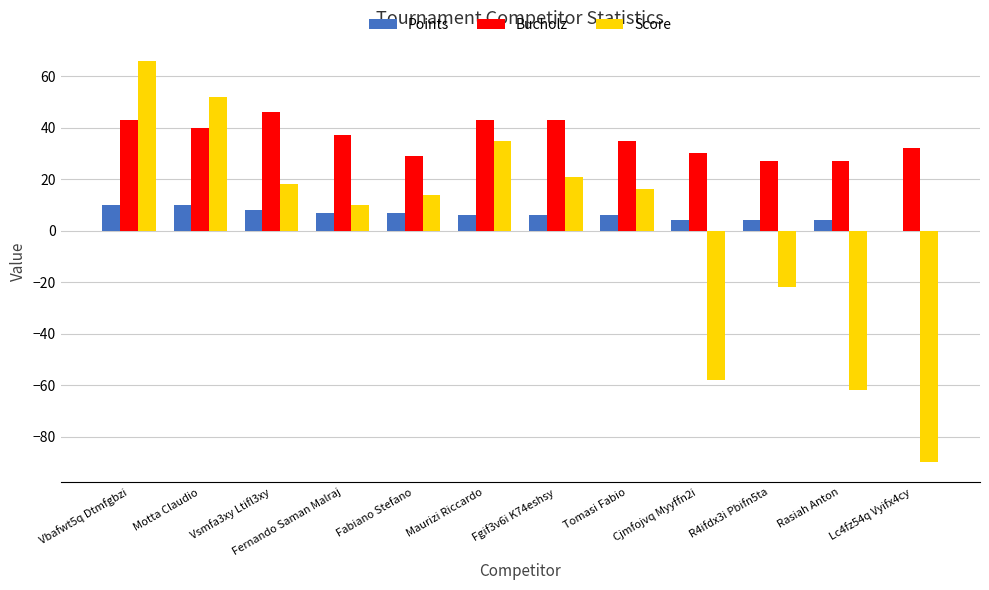

At which label is Score closest to -12?

R4ifdx3i Pbifn5ta